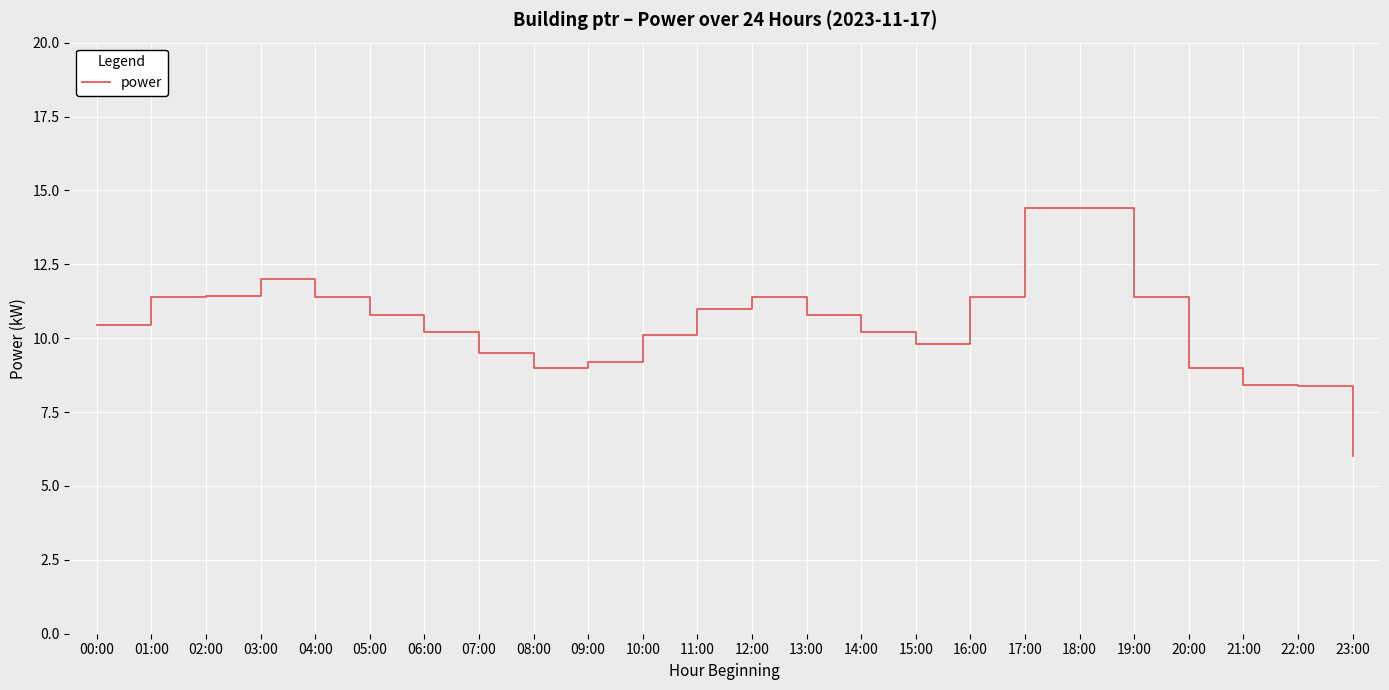

Which category has the lowest value across all series?

23:00